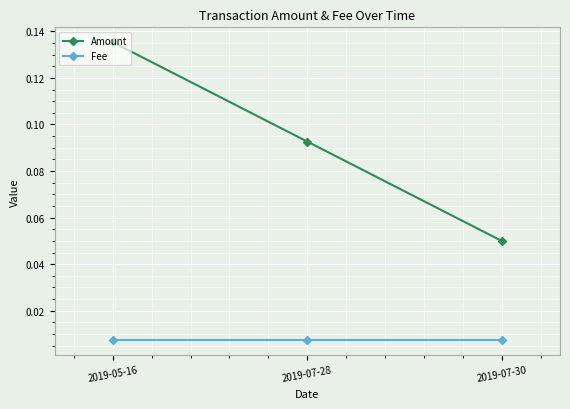

How many Amount values are between 0 and 1?

3